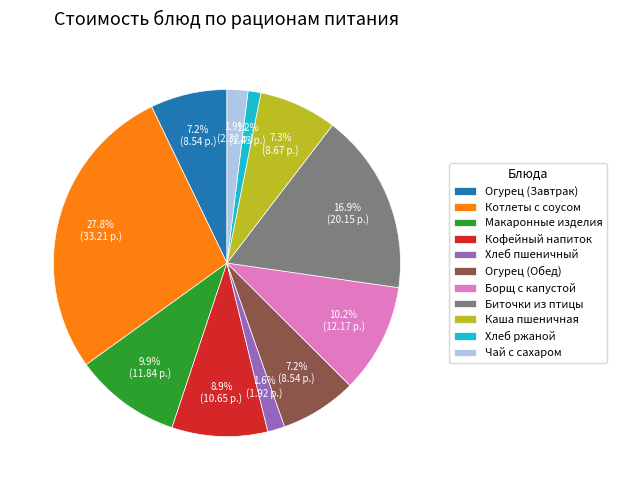

To the nearest percent, what portion does Котлеты с соусом represent?

28%